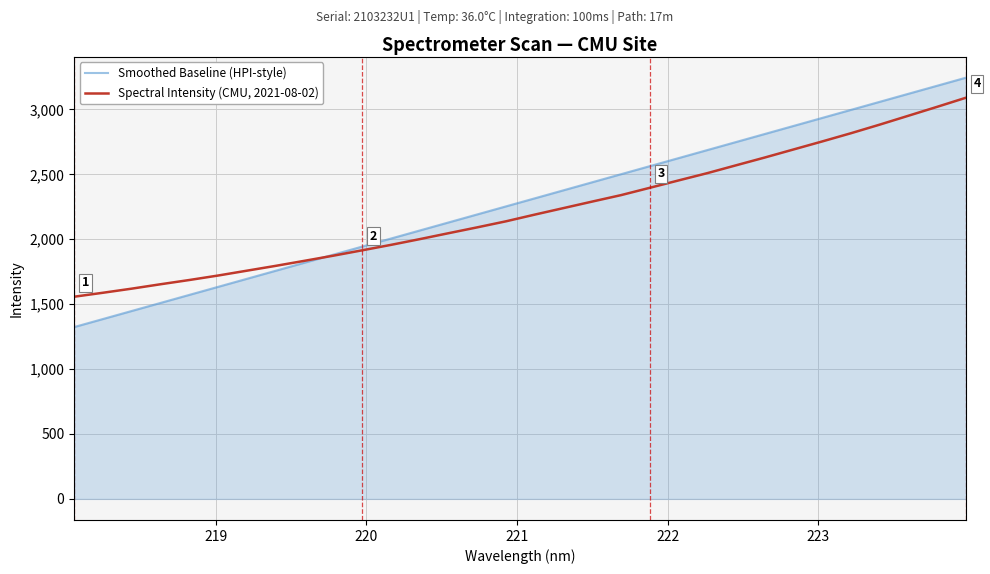

What is the highest value of the Smoothed Baseline (HPI-style) series?

3244.8